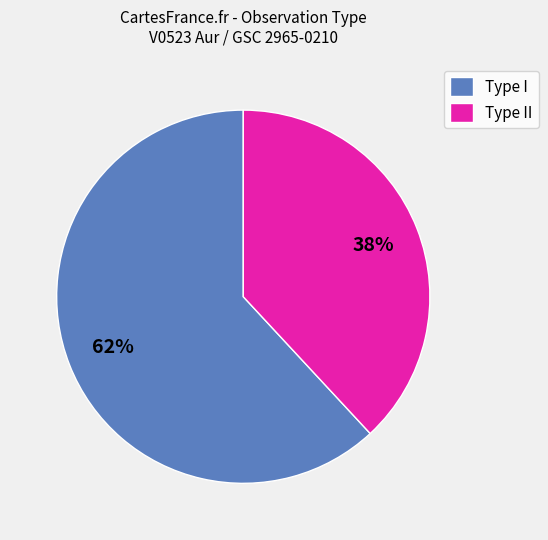

What is the ratio of the value at Type II to the value at Type I?

0.6